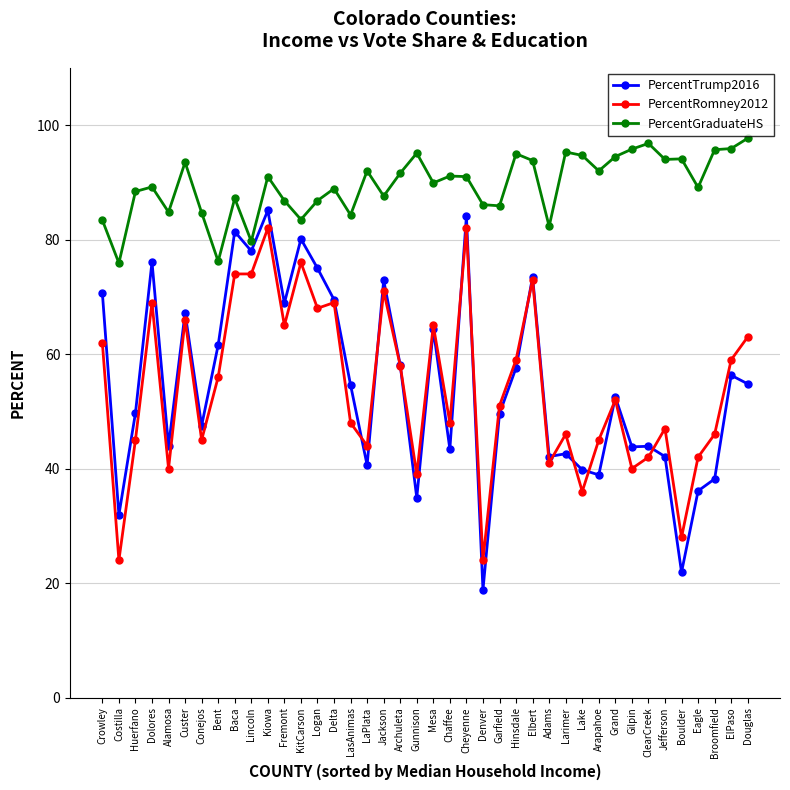

True or false: PercentRomney2012 has a value of 11.2 at Boulder.

False